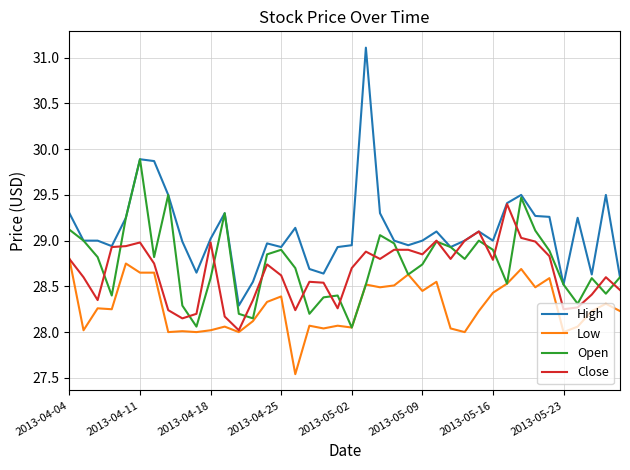

What is the maximum value for Close?

29.4